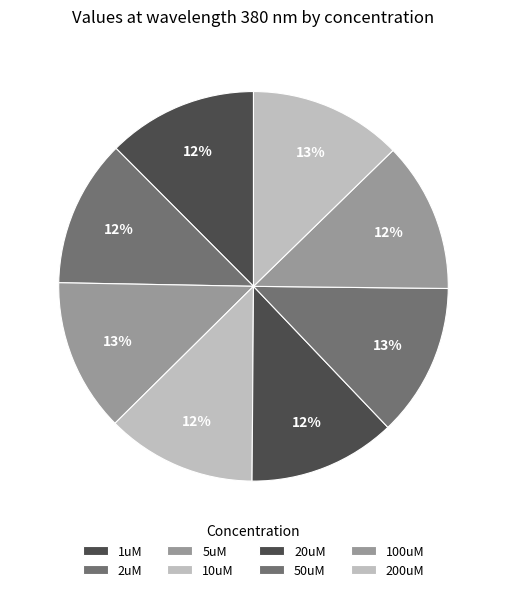

How many segments does this pie chart have?

8